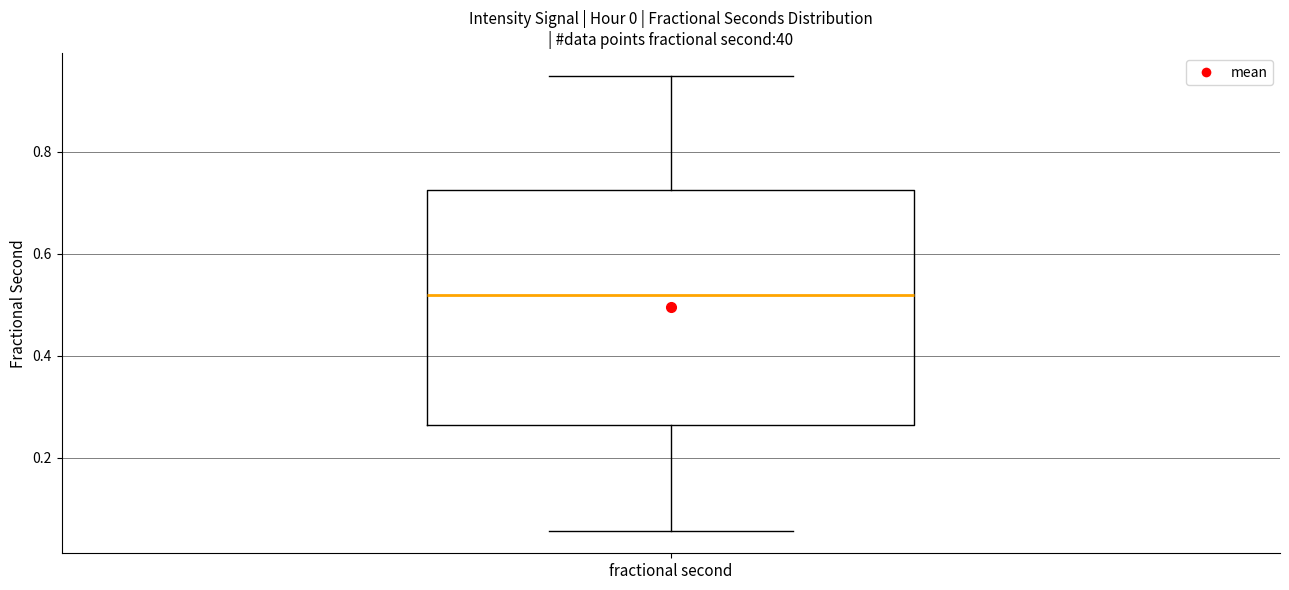

Read this box plot against the y-axis: the position of the median line, the range covered by the box, and the ends of both whiskers. The values are not printed on the chart, so give them approximately, as read against the axis.

median 0.52, box 0.26 to 0.72, whiskers 0.06 to 0.94